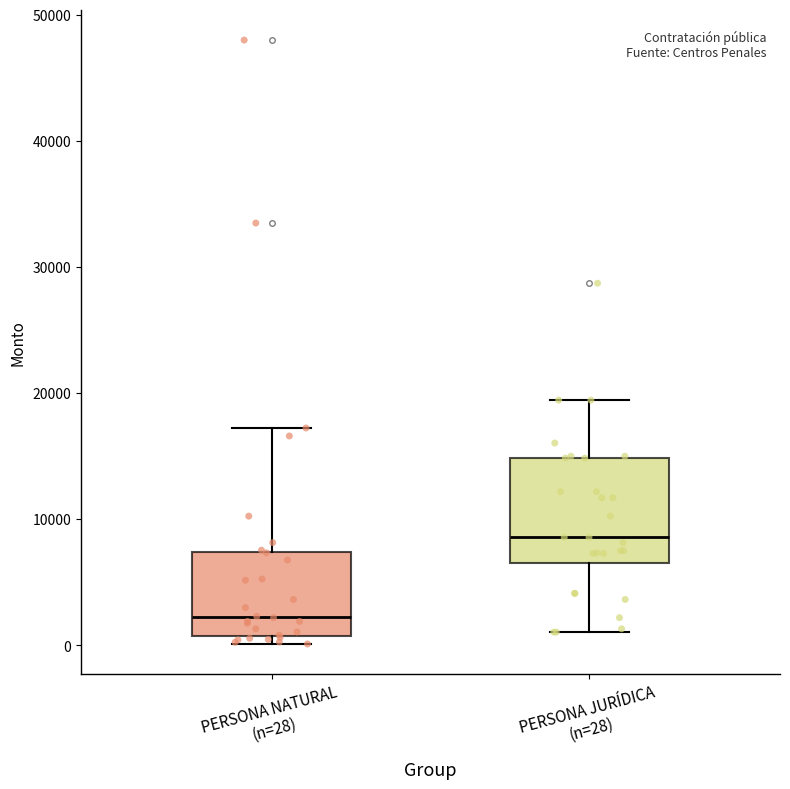

Reading left to right, transcribe this box plot: for each box, give where its median line is, the range the box spans, and where its two whiskers end, as read against the y-axis. The values are not printed on the chart, so give them approximately, as read against the axis.

PERSONA NATURAL (n=28): median 2000, box 1000 to 7000, whiskers 0 to 17000
PERSONA JURÍDICA (n=28): median 9000, box 6000 to 15000, whiskers 1000 to 19000